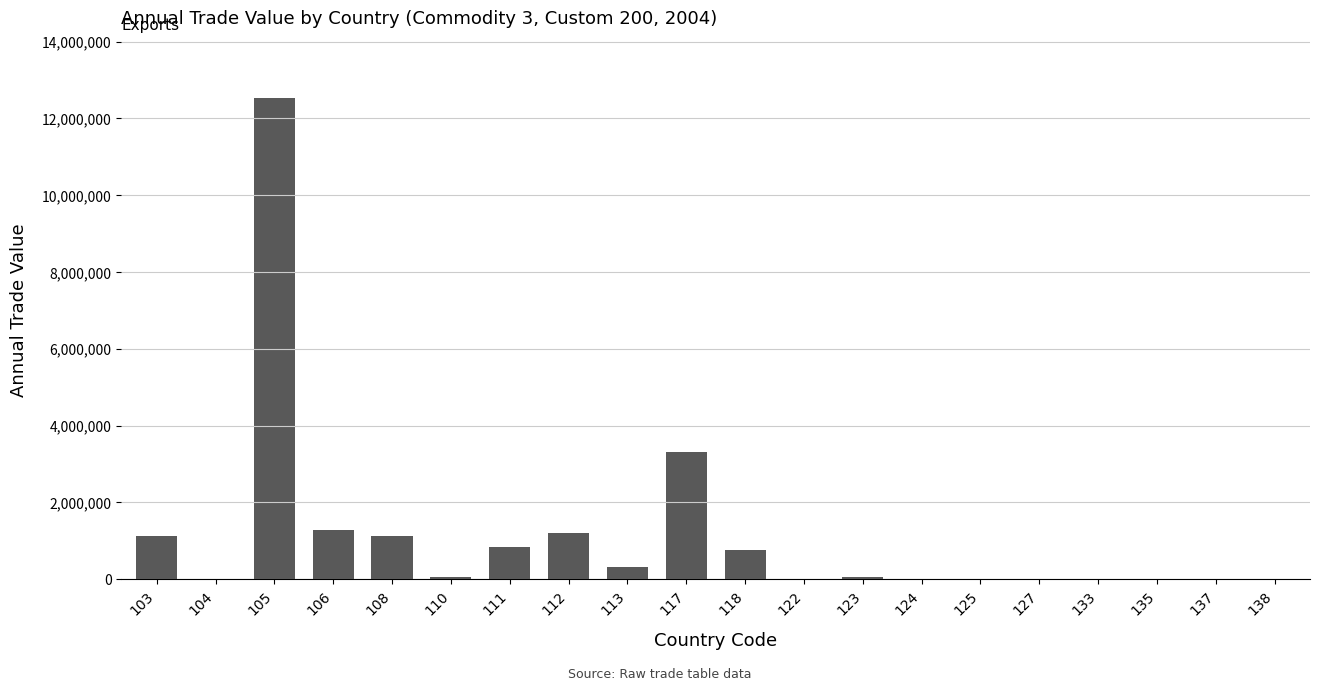

At which label is the value closest to 6265952?

117